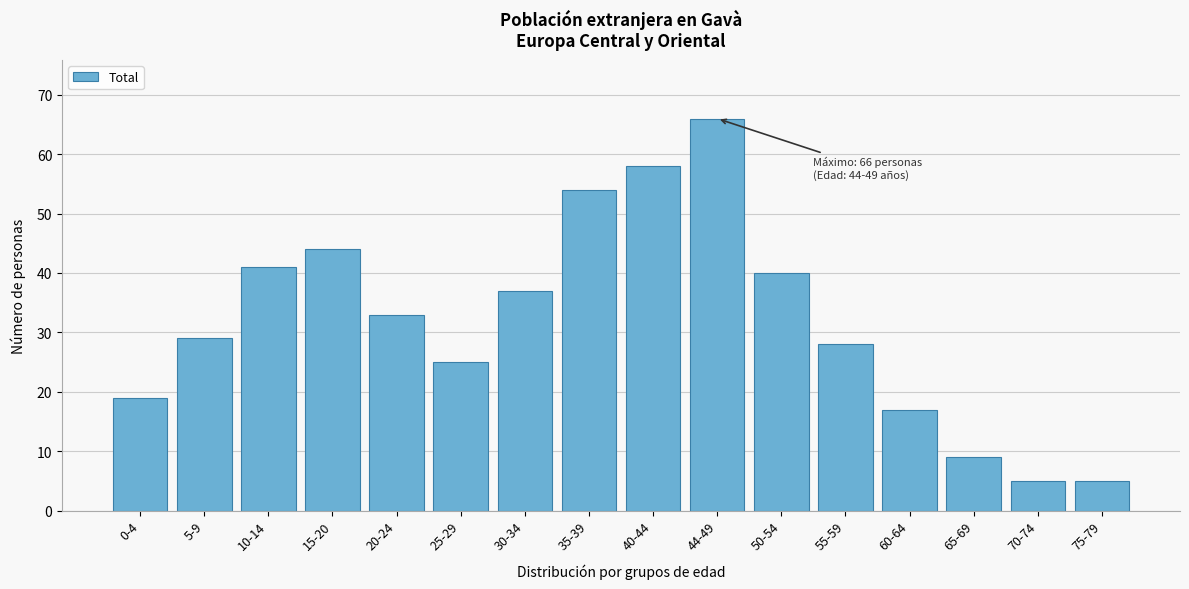

Reading left to right, extract all data points from this chart.

0-4=19	5-9=29	10-14=41	15-20=44	20-24=33	25-29=25	30-34=37	35-39=54	40-44=58	44-49=66	50-54=40	55-59=28	60-64=17	65-69=9	70-74=5	75-79=5